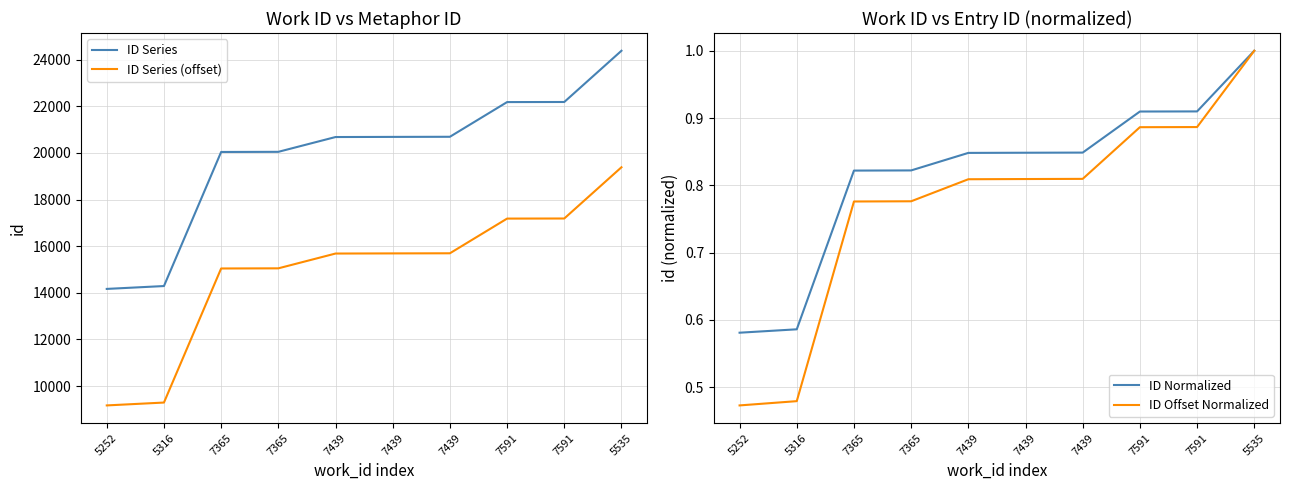

True or false: ID Series (offset) has more than 2 interior local peaks.

False